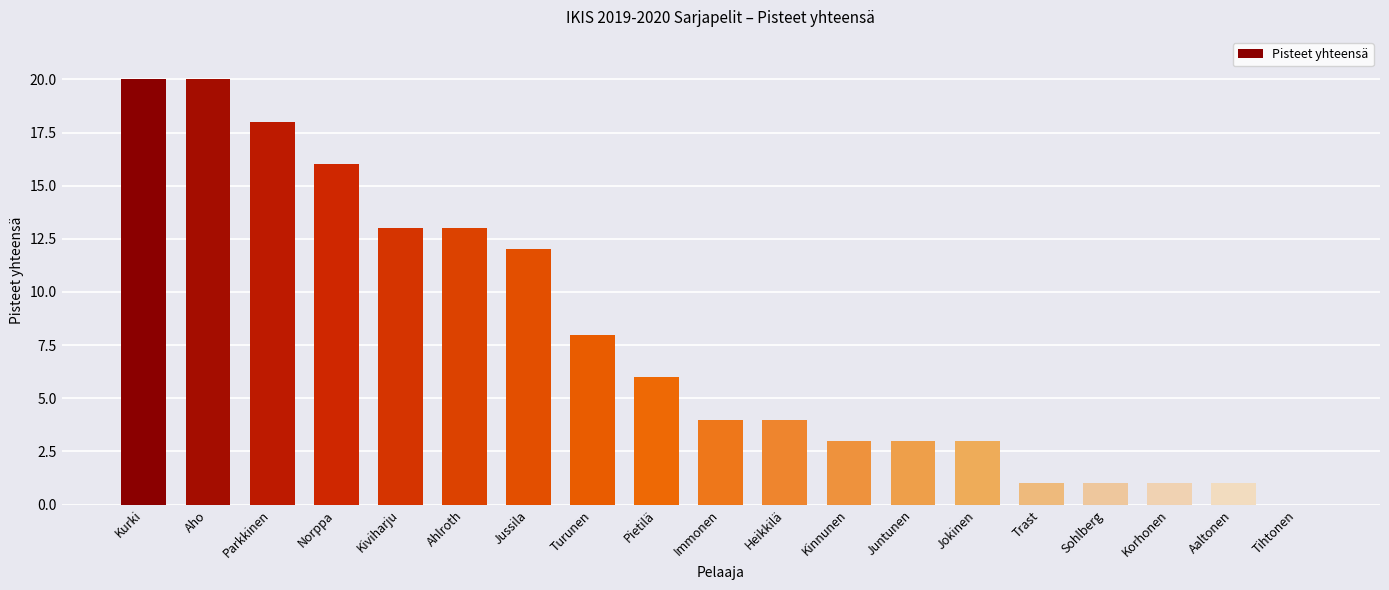

Approximately how many times larger is the value at Trast compared to Aaltonen?

1.0